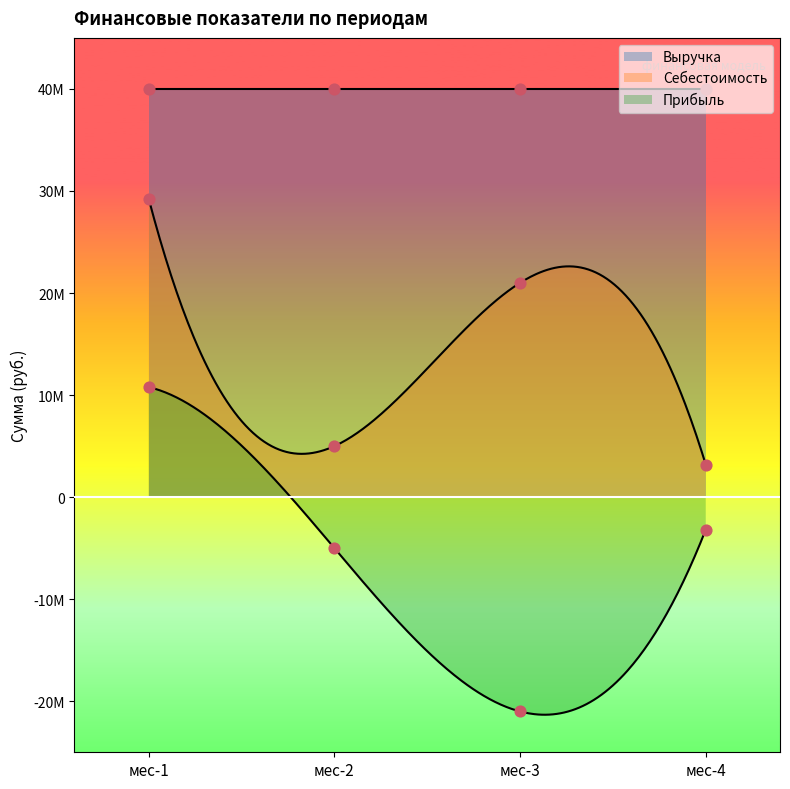

At which category is the sum across all series the highest?

мес-1